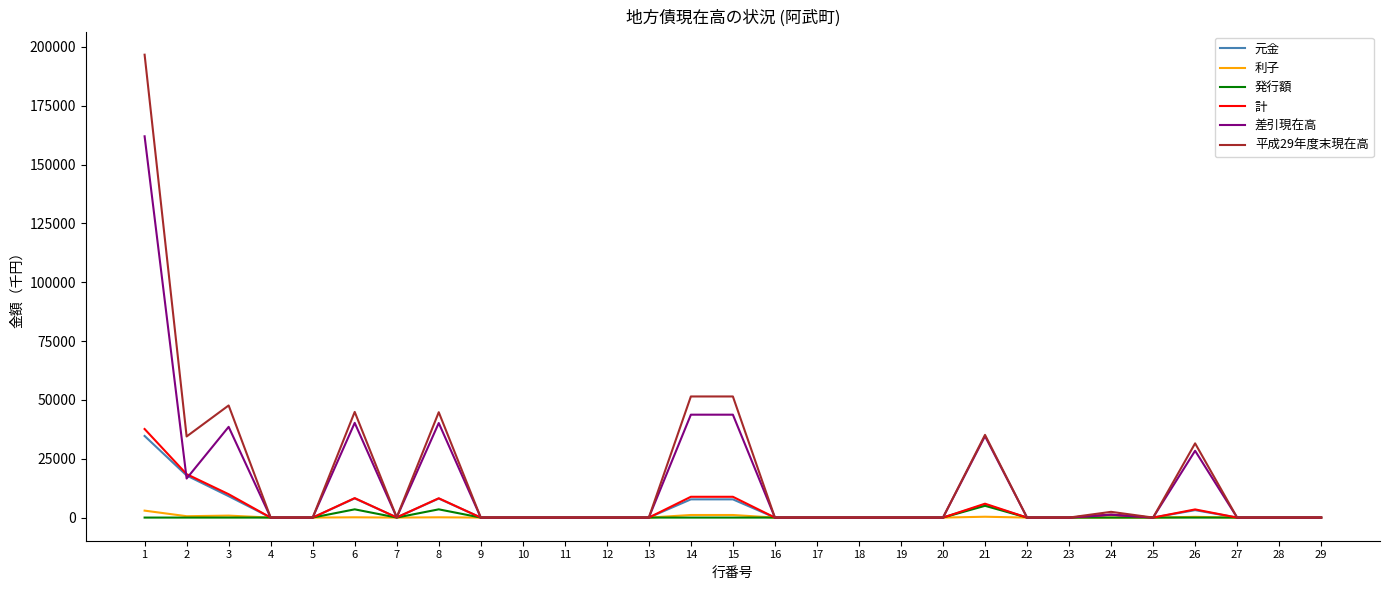

The value of 計 at 17 is -19893. True or false?

False